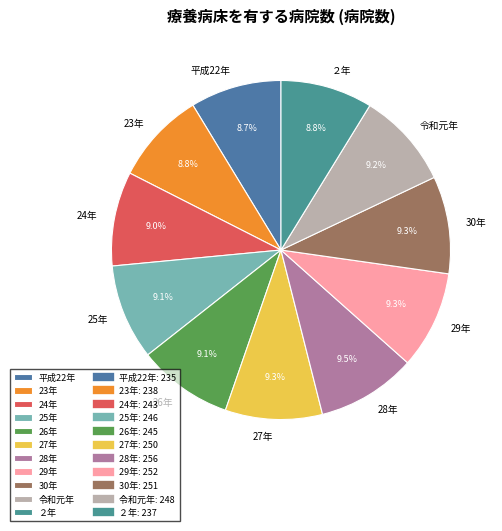

Is there a majority slice in this chart?

No